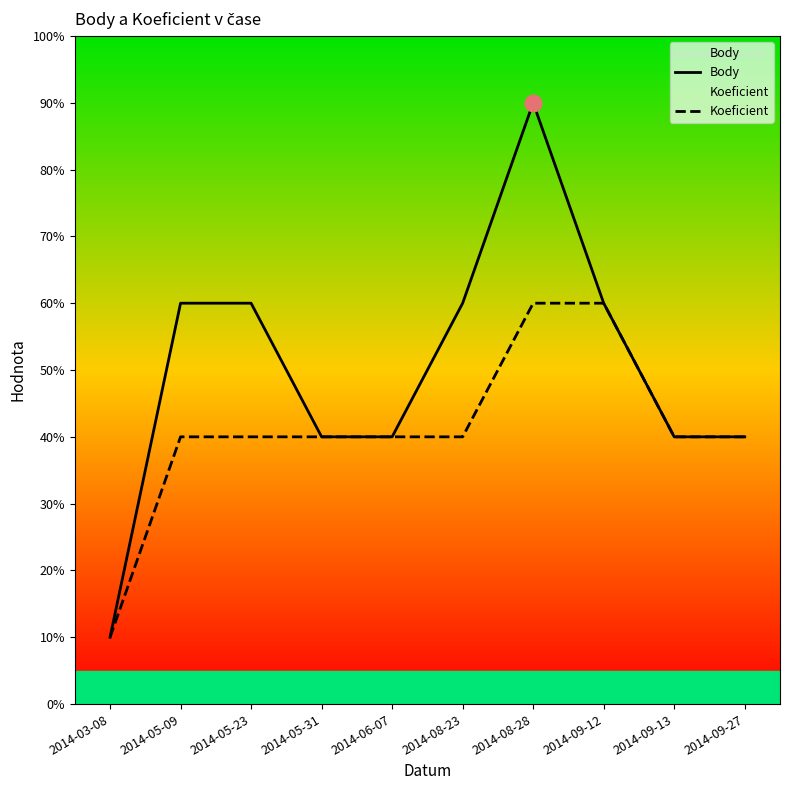

True or false: Body has a value of 2 at 2014-09-12.

False